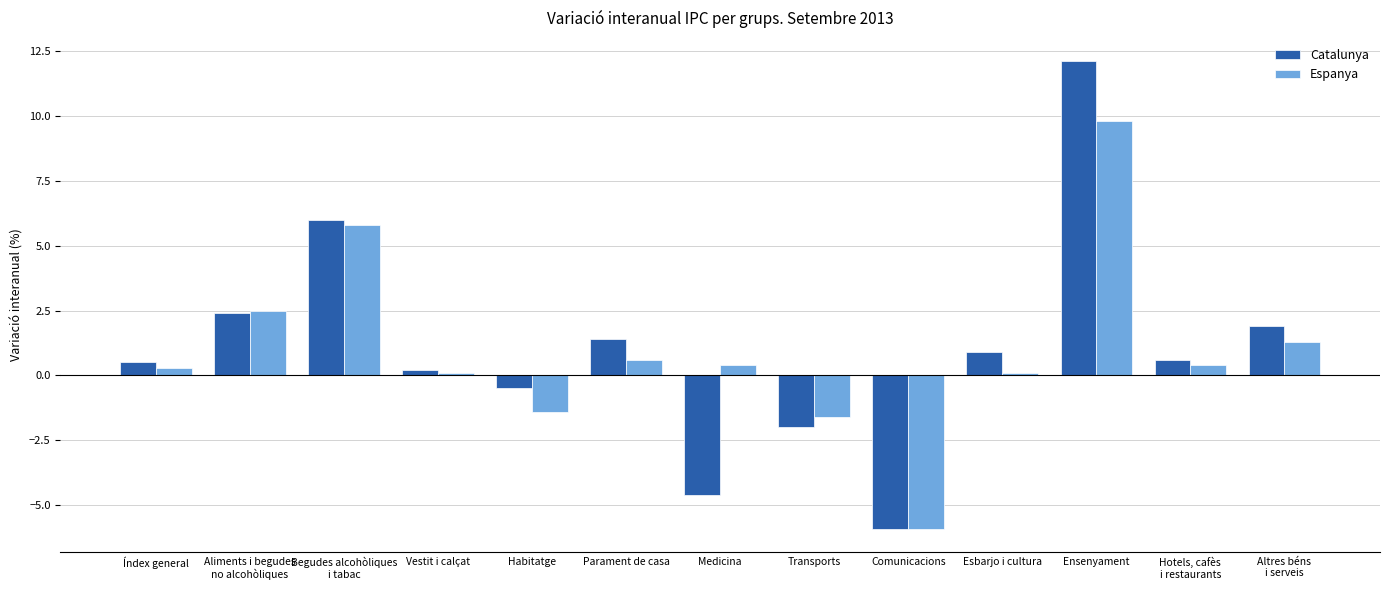

Rank the series at Medicina from highest to lowest value.

Espanya, Catalunya